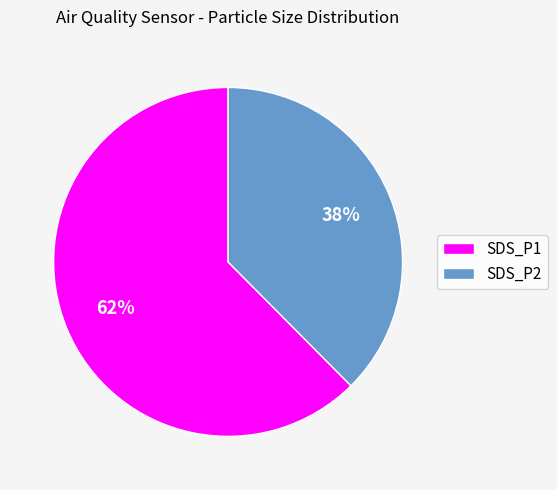

Is the sum of SDS_P2 and SDS_P1 greater than half?

Yes